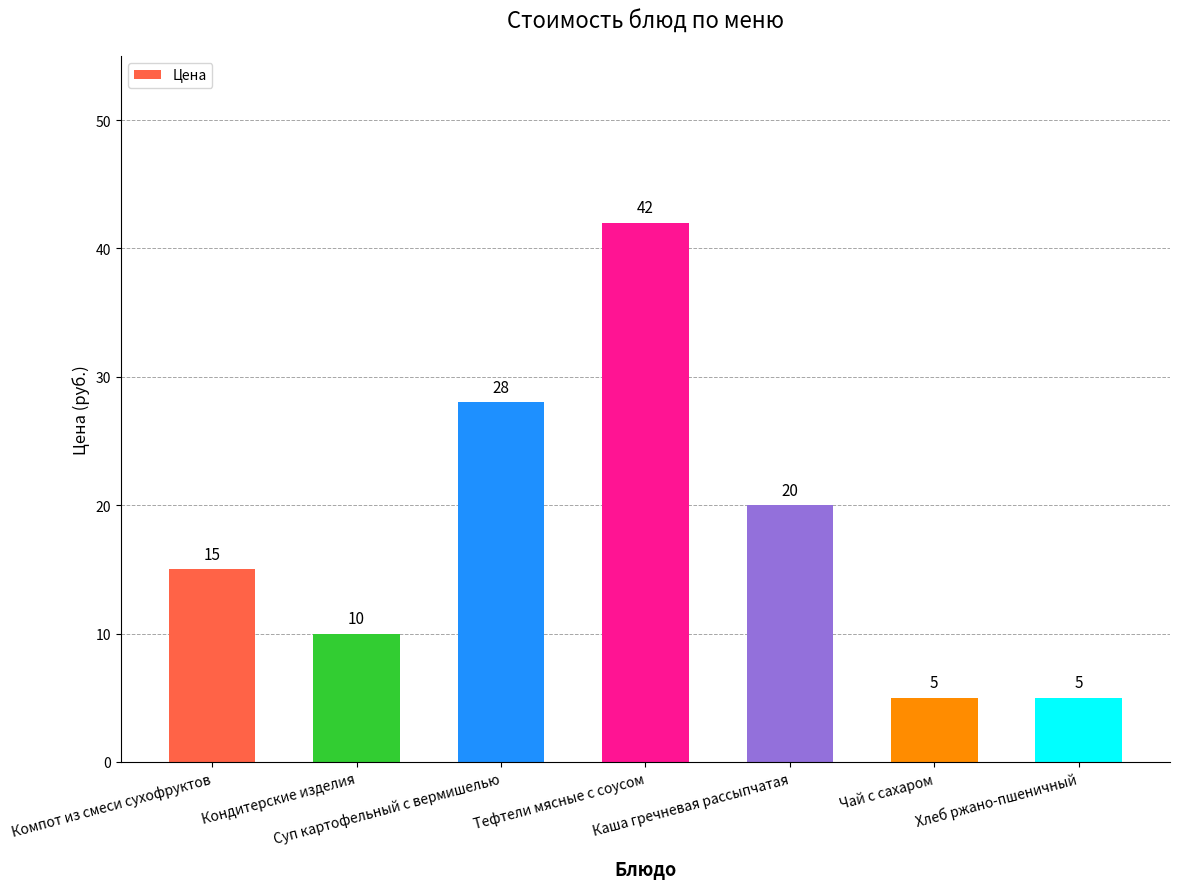

What is the difference between the second highest and second lowest values?

23